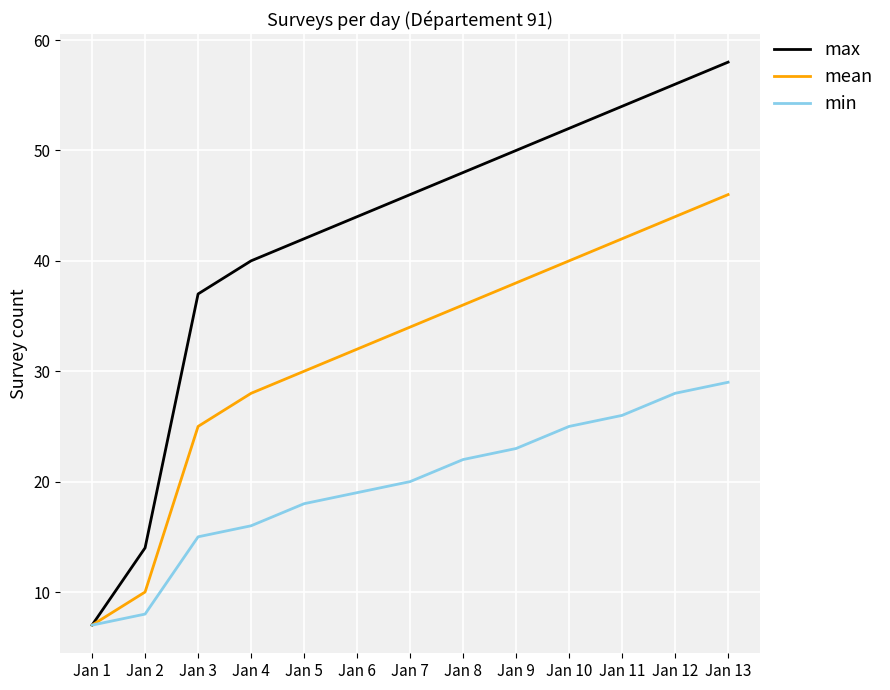

What is the sum of the max values at Jan 8 and Jan 4?

88